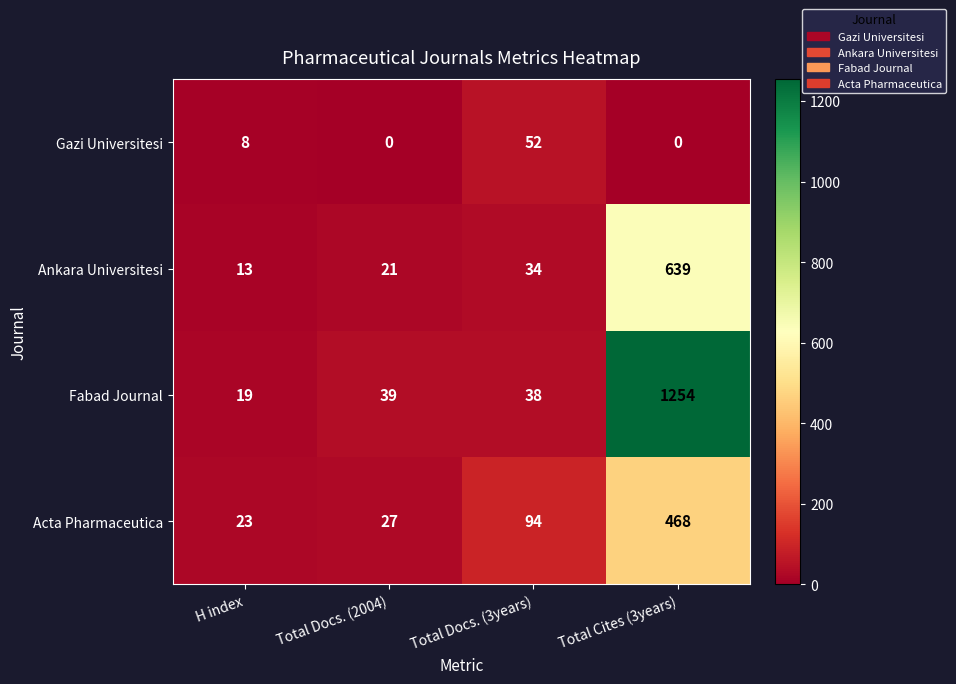

Reading left to right, what are all the values shown in this chart?

Gazi Universitesi: 8	0	52	0
Ankara Universitesi: 13	21	34	639
Fabad Journal: 19	39	38	1254
Acta Pharmaceutica: 23	27	94	468